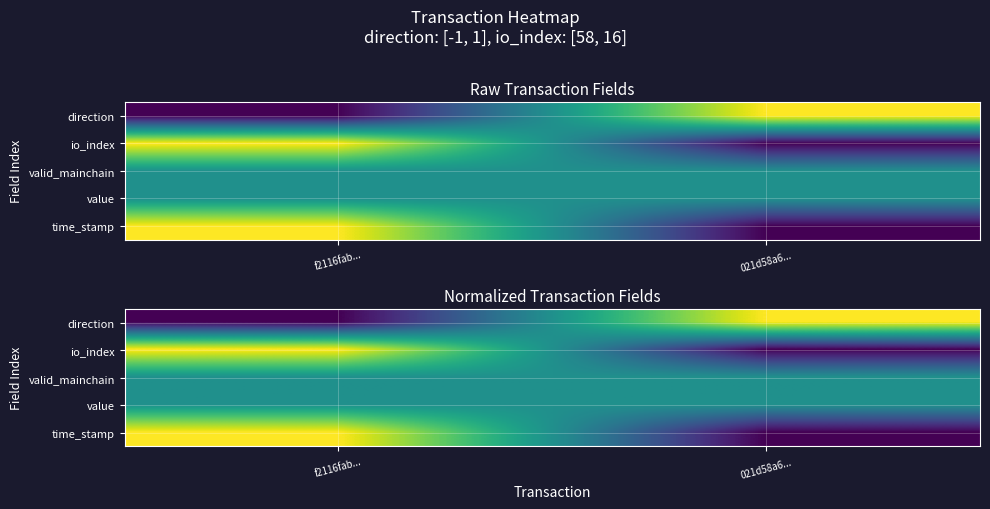

The value of valid_mainchain at 021d58a6... is 0.2. True or false?

False